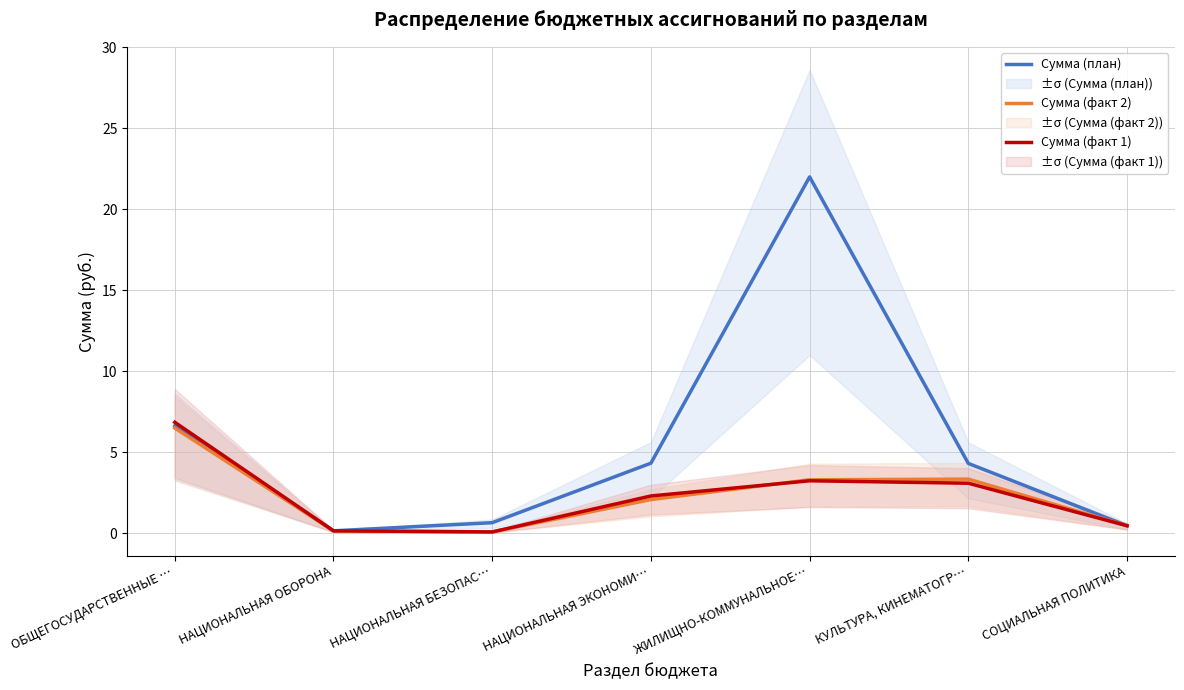

What is the spread (max minus min) of values at НАЦИОНАЛЬНАЯ БЕЗОПАС…?

0.6